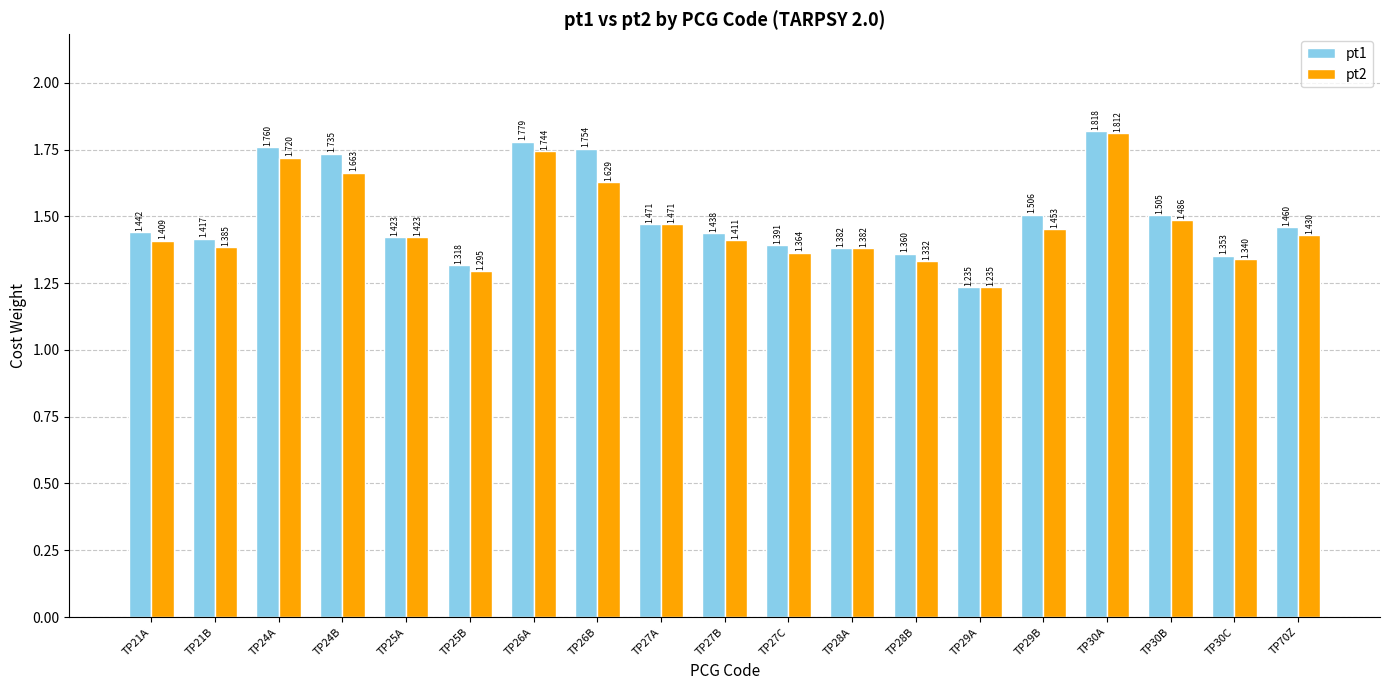

Is the value of pt2 at TP29A greater than the value of pt1 at TP70Z?

No